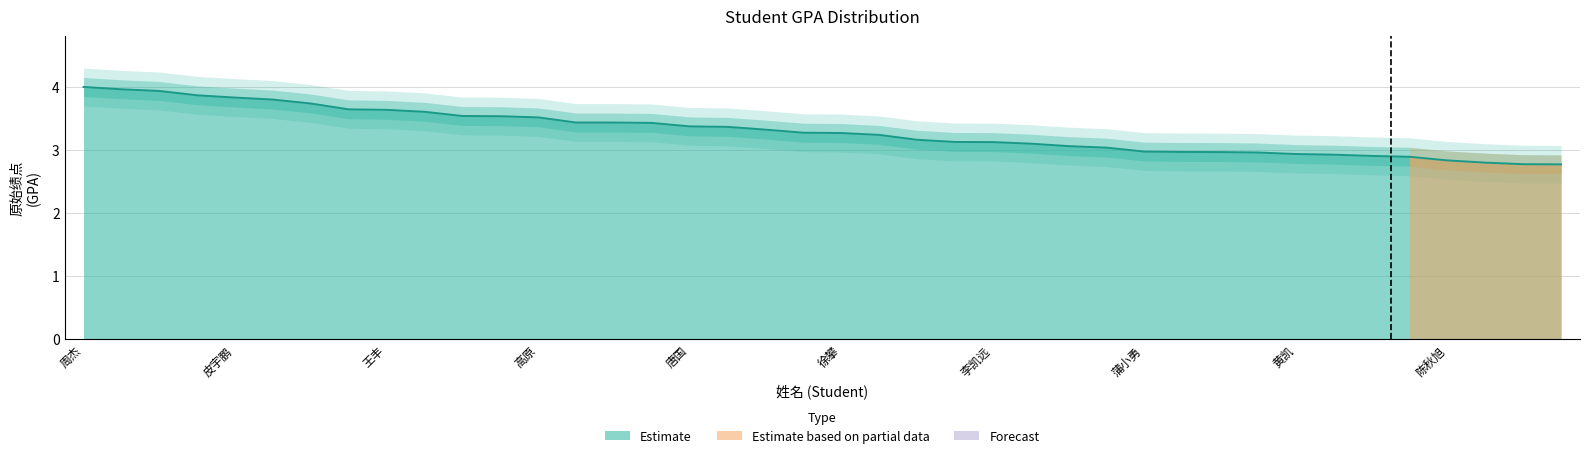

Reading left to right, list all the values displayed in this chart.

4.0	4.0	3.9	3.9	3.8	3.8	3.7	3.6	3.6	3.6	3.5	3.5	3.5	3.4	3.4	3.4	3.4	3.4	3.3	3.3	3.3	3.2	3.2	3.1	3.1	3.1	3.1	3.0	3.0	3.0	3.0	3.0	2.9	2.9	2.9	2.9	2.8	2.8	2.8	2.8